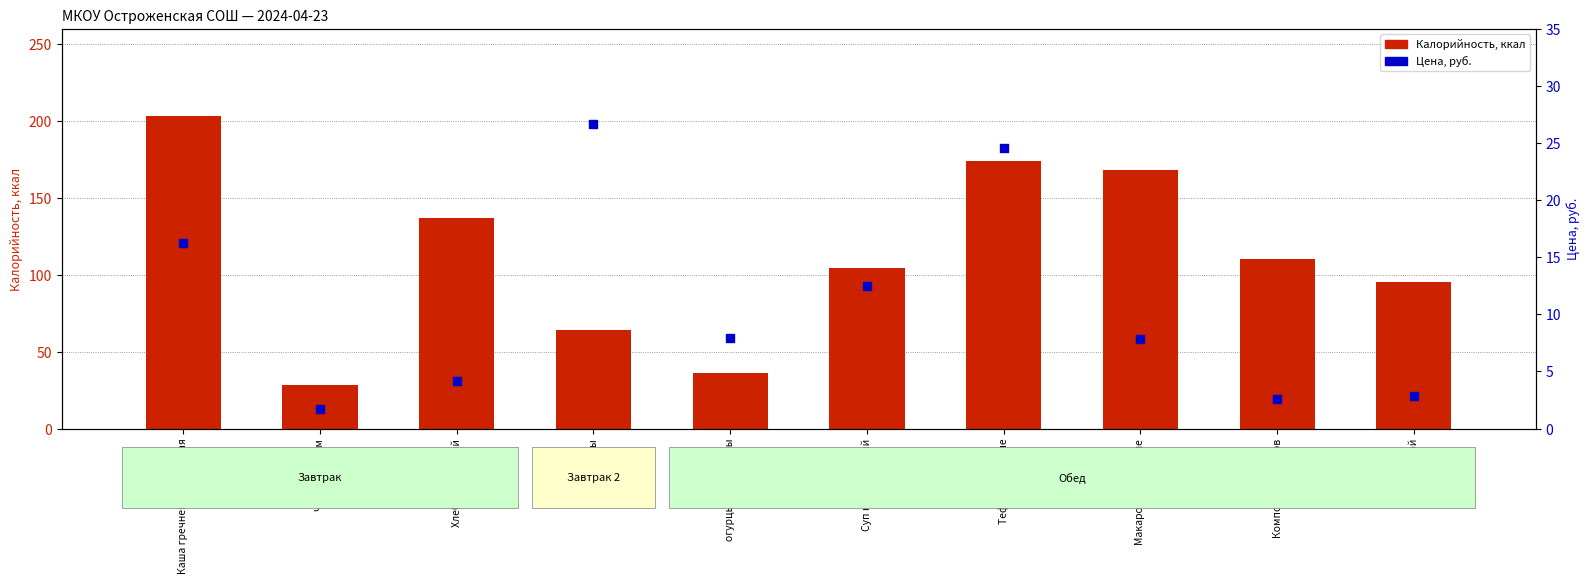

At how many categories does at least one series exceed 23?

10